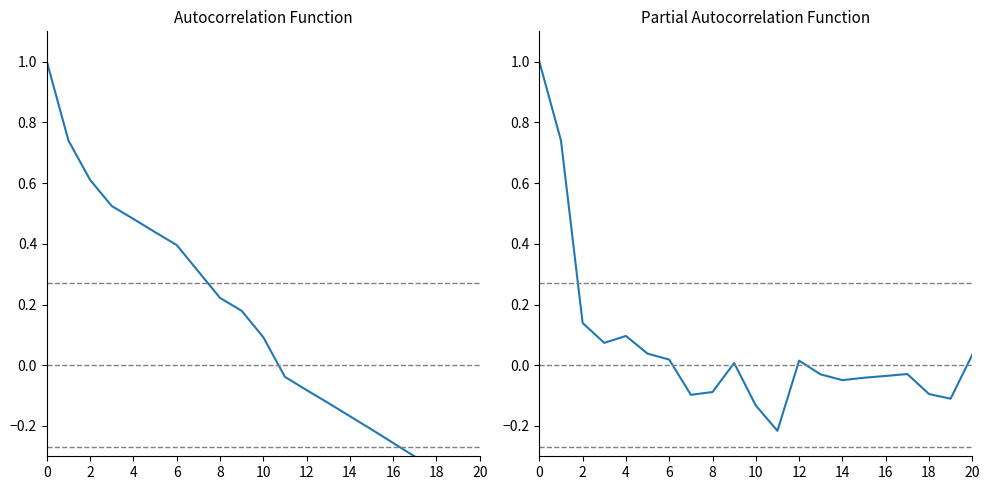

What is the greatest value displayed?

1.0